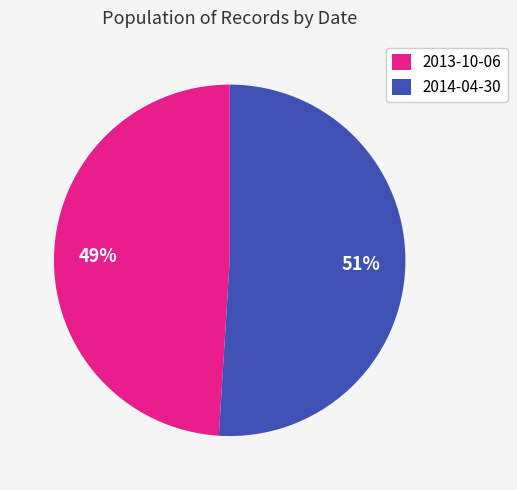

Combined, do 2014-04-30 and 2013-10-06 account for over 50%?

Yes